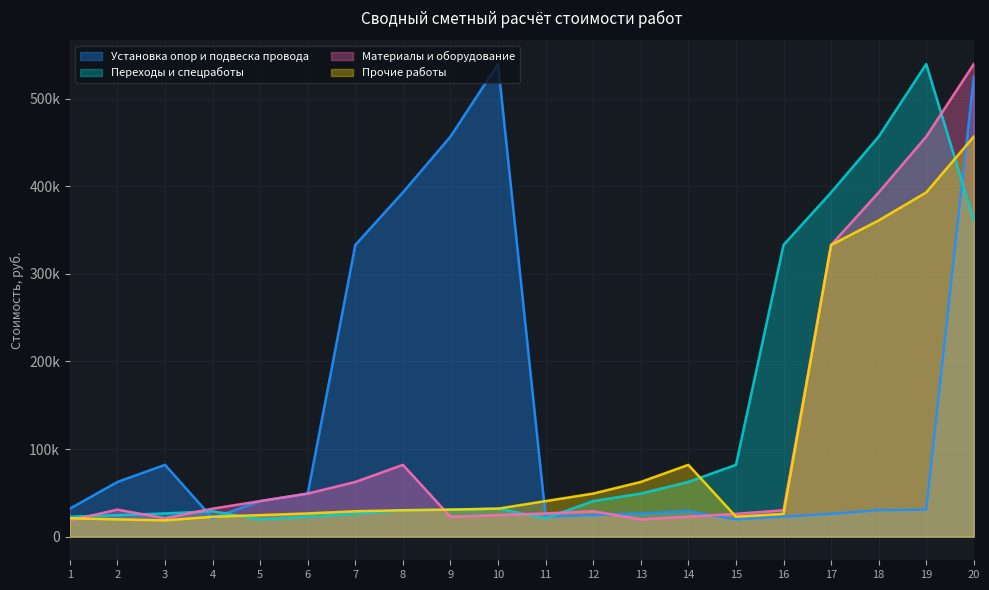

At which category is the sum across all series the highest?

20